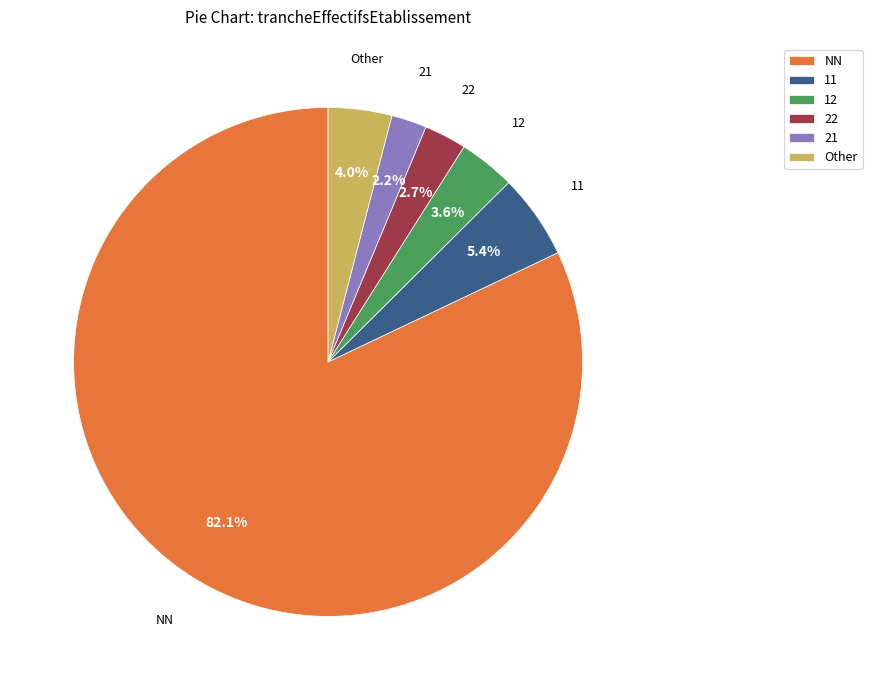

Which slice is the largest?

NN